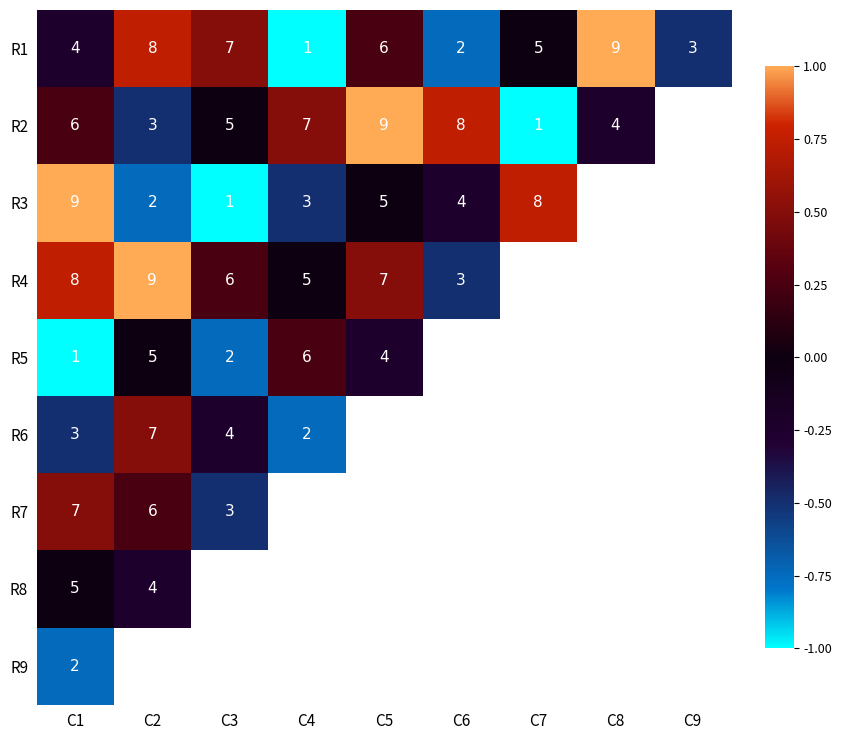

Is the value of R5 at C5 greater than the value of R2 at C7?

Yes